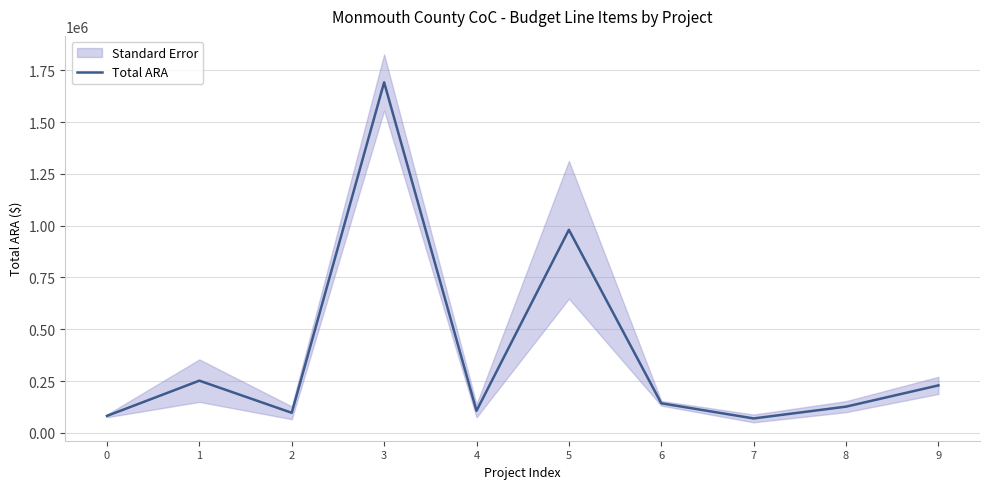

Where is the first local maximum?

1